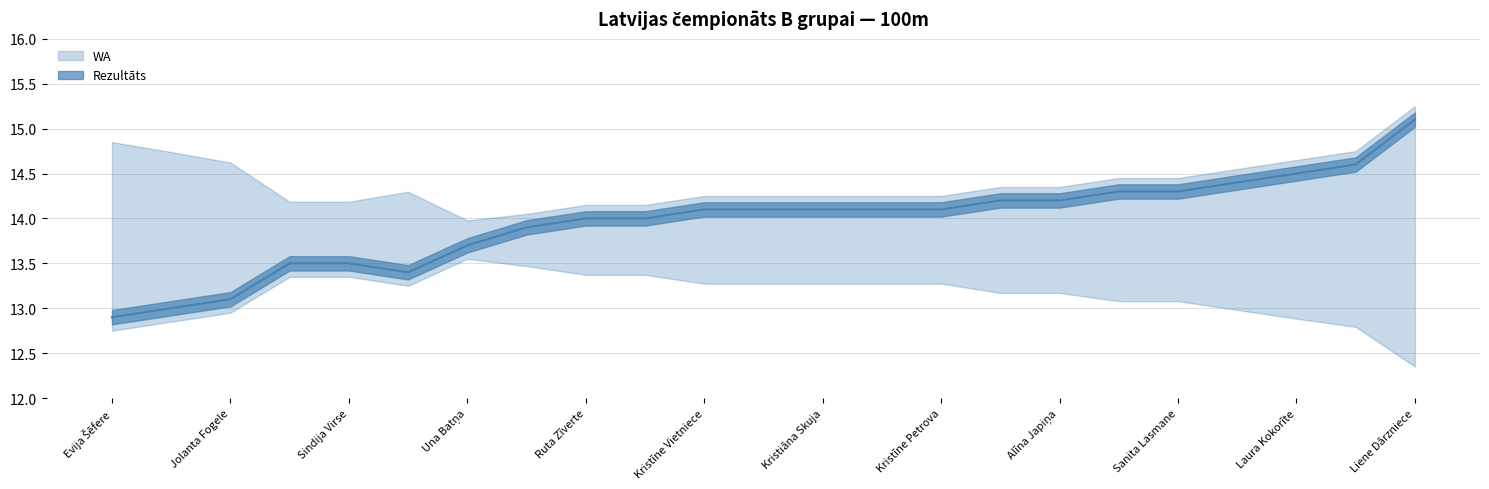

Which has a higher value, Kristīne Vietniece or Kristīne Petrova?

Kristīne Vietniece